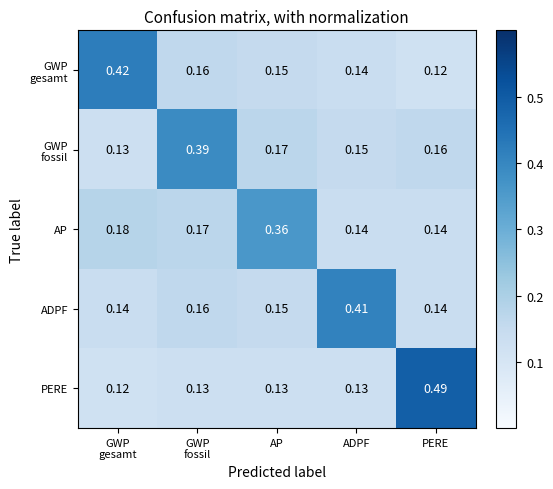

Which category has the highest value in the AP series?

AP